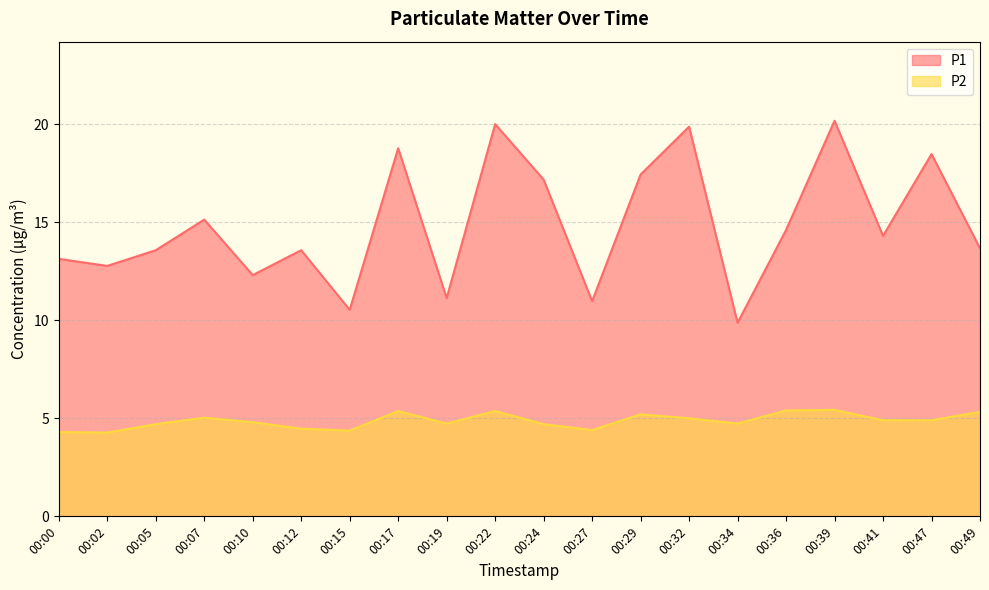

Reading left to right, transcribe all the data shown in this chart.

P1: 13.1	12.8	13.6	15.1	12.3	13.6	10.5	18.8	11.1	20.0	17.2	11.0	17.4	19.9	9.9	14.6	20.2	14.3	18.5	13.7
P2: 4.3	4.3	4.7	5.0	4.8	4.5	4.4	5.4	4.7	5.4	4.7	4.4	5.2	5.0	4.7	5.4	5.4	4.9	4.9	5.3